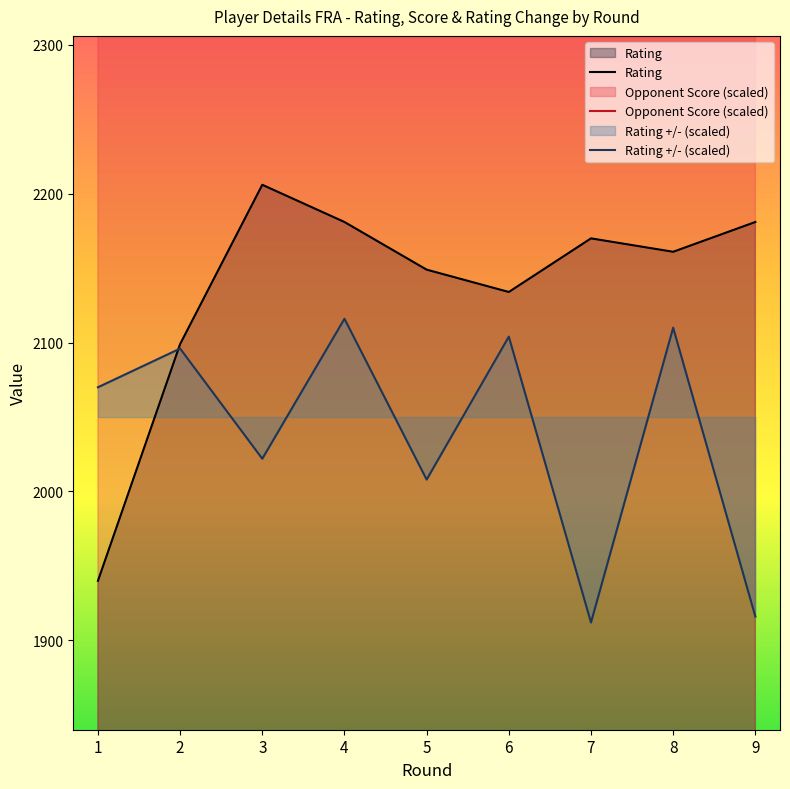

Reading left to right, list all the values displayed in this chart.

Rating: 1=1940	2=2099	3=2206	4=2181	5=2149	6=2134	7=2170	8=2161	9=2181
Opponent Score: 1=2600	2=2700	3=2800	4=2900	5=2800	6=3100	7=3000	8=2900	9=3200
Rating +/-: 1=2070	2=2096	3=2022	4=2116	5=2008	6=2104	7=1912	8=2110	9=1916